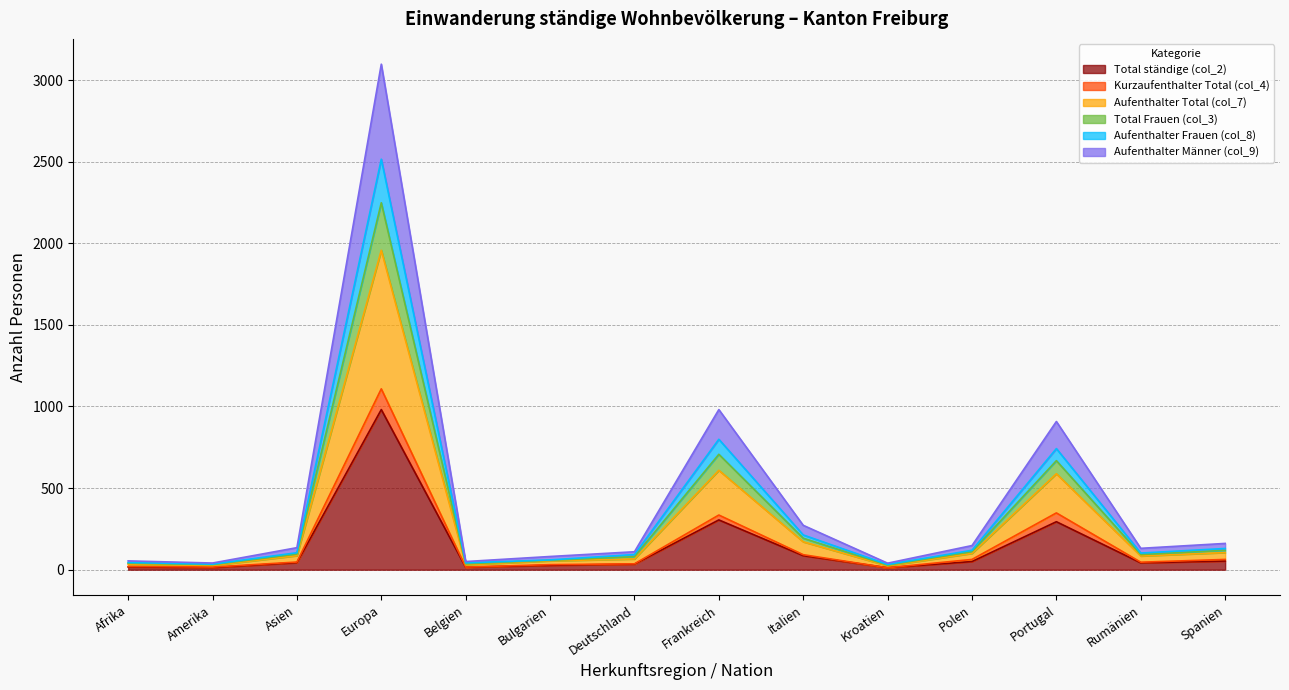

At which label does Total ständige (col_2) reach its peak?

Europa